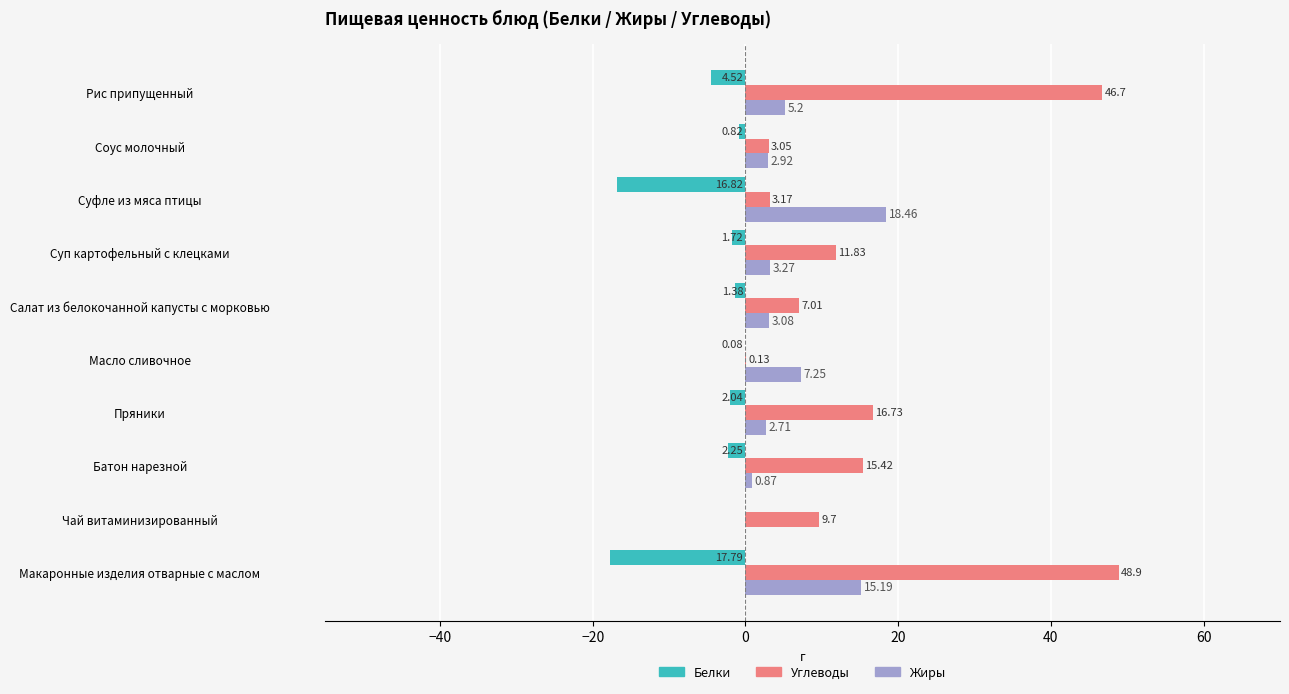

At which category is the sum across all series the highest?

Рис припущенный